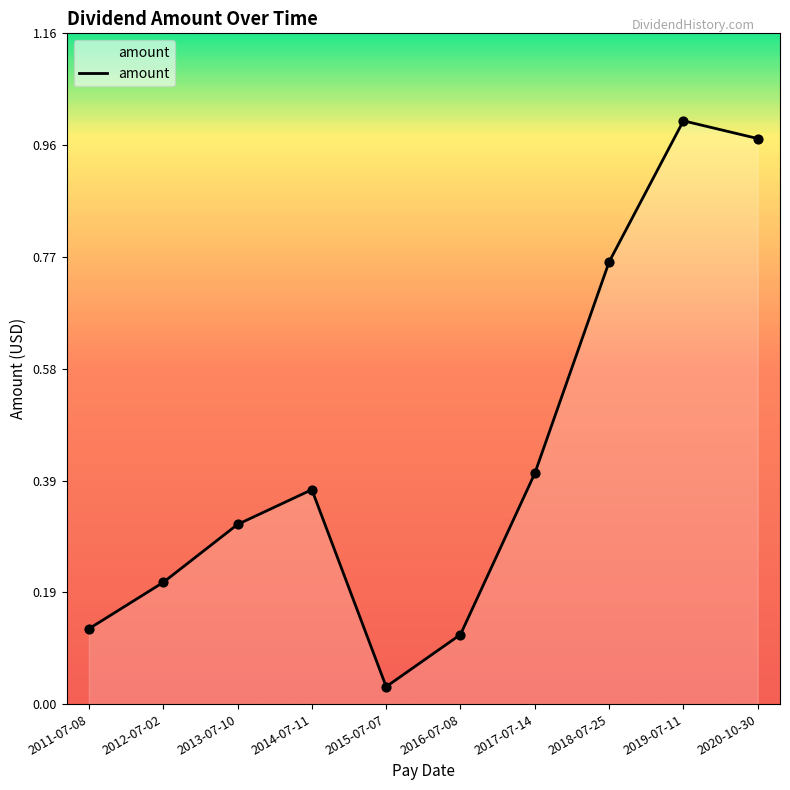

What is the change in value from 2013-07-10 to 2020-10-30?

+0.7